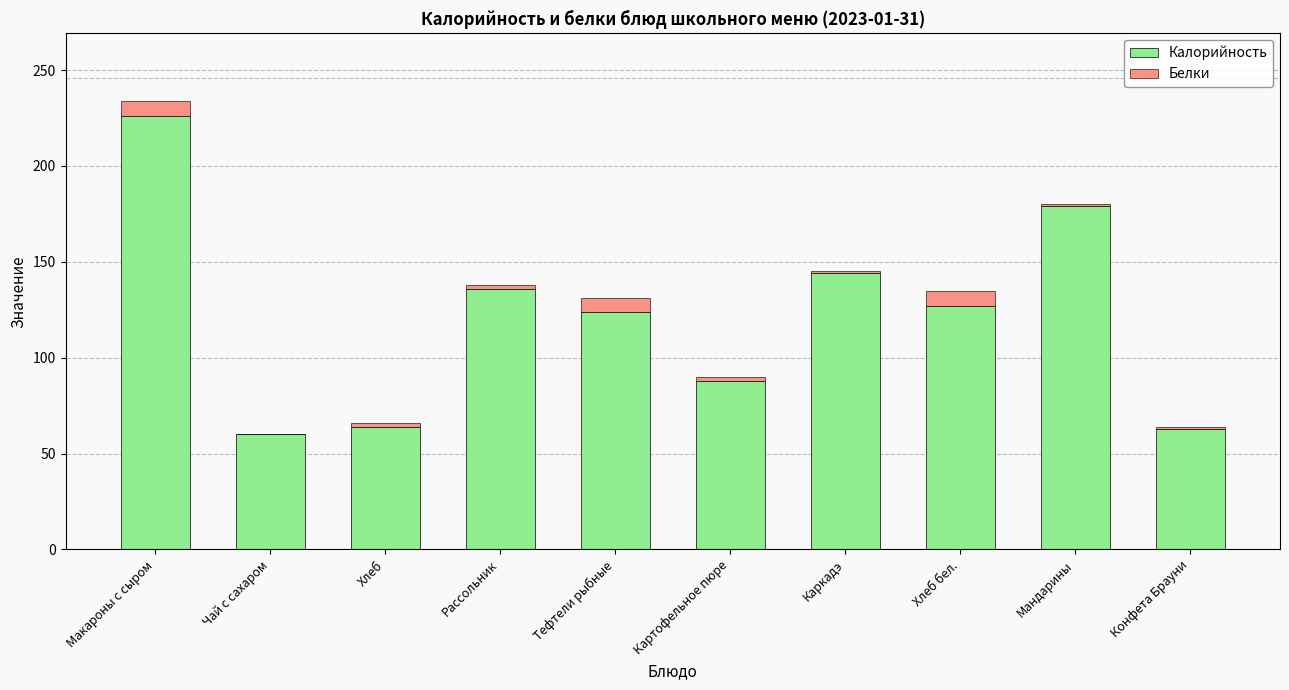

The value of Калорийность at Картофельное пюре is 156. True or false?

False